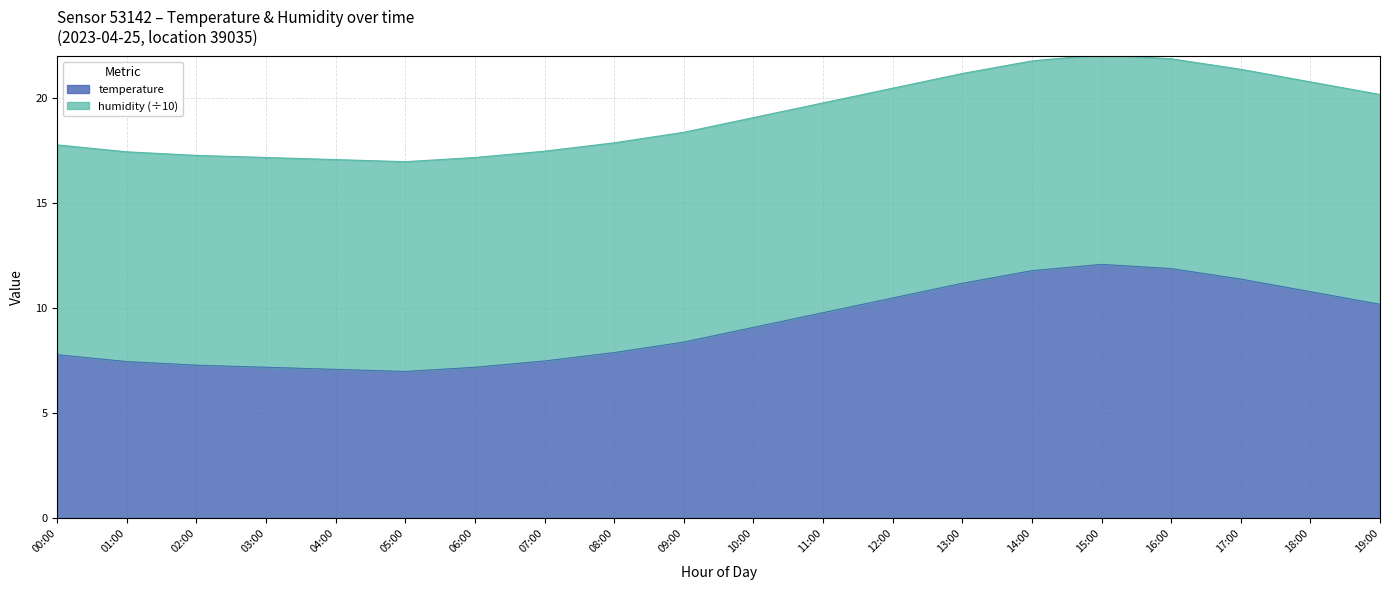

Rank the categories by value from lowest to highest.

05:00, 04:00, 03:00, 06:00, 02:00, 01:00, 07:00, 00:00, 08:00, 09:00, 10:00, 11:00, 19:00, 12:00, 18:00, 13:00, 17:00, 14:00, 16:00, 15:00